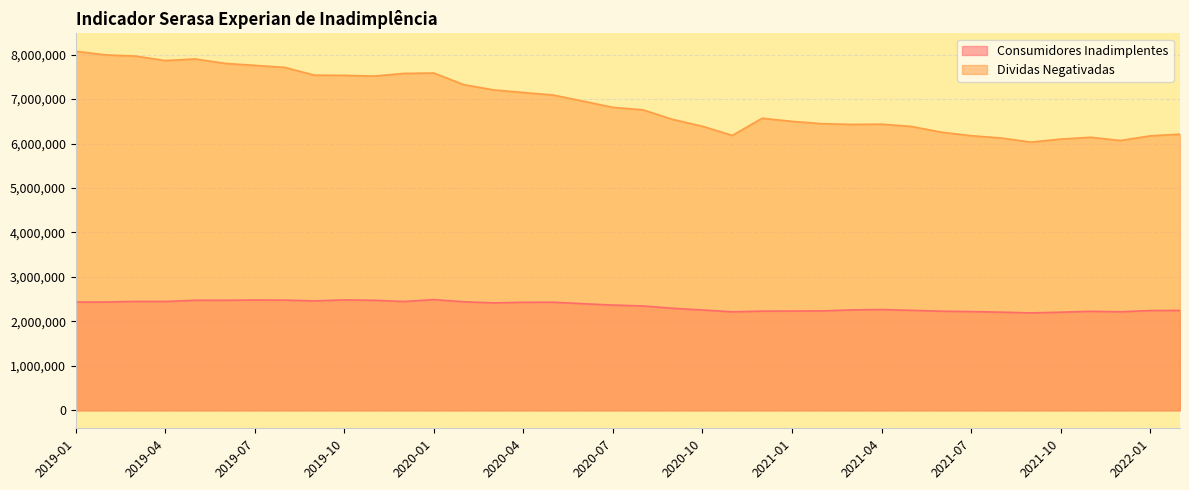

Reading left to right, extract all data points from this chart.

Consumidores Inadimplentes: 2434490	2435258	2448854	2448453	2474871	2474026	2481206	2478648	2461254	2482876	2474361	2446739	2489601	2440929	2416600	2429058	2430629	2397755	2366544	2347263	2295294	2255565	2215246	2230486	2233106	2235019	2258327	2265859	2249001	2228772	2220574	2207685	2190251	2206403	2226592	2215752	2243239	2246910
Dividas Negativadas: 8073752	7992586	7966185	7864870	7901415	7802223	7756634	7711776	7536241	7532648	7516778	7576097	7584278	7323981	7205829	7146424	7089456	6951992	6812491	6757789	6542235	6387341	6182664	6568121	6498151	6445761	6429167	6434891	6383558	6255092	6175636	6123873	6031189	6099074	6140061	6067106	6171582	6210426